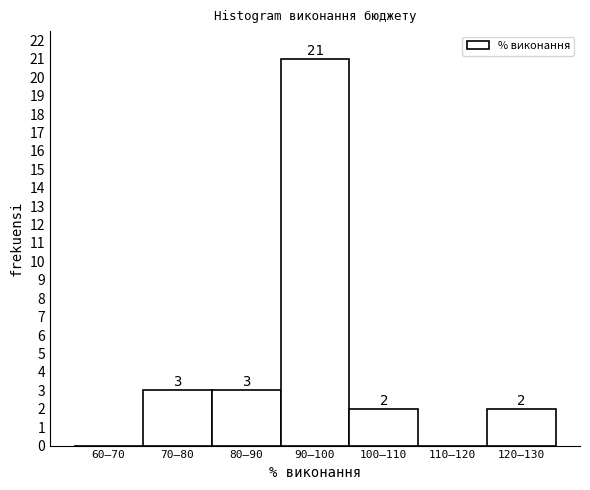

Reading right to left, list all the values displayed in this chart.

120–130=2	110–120=0	100–110=2	90–100=21	80–90=3	70–80=3	60–70=0